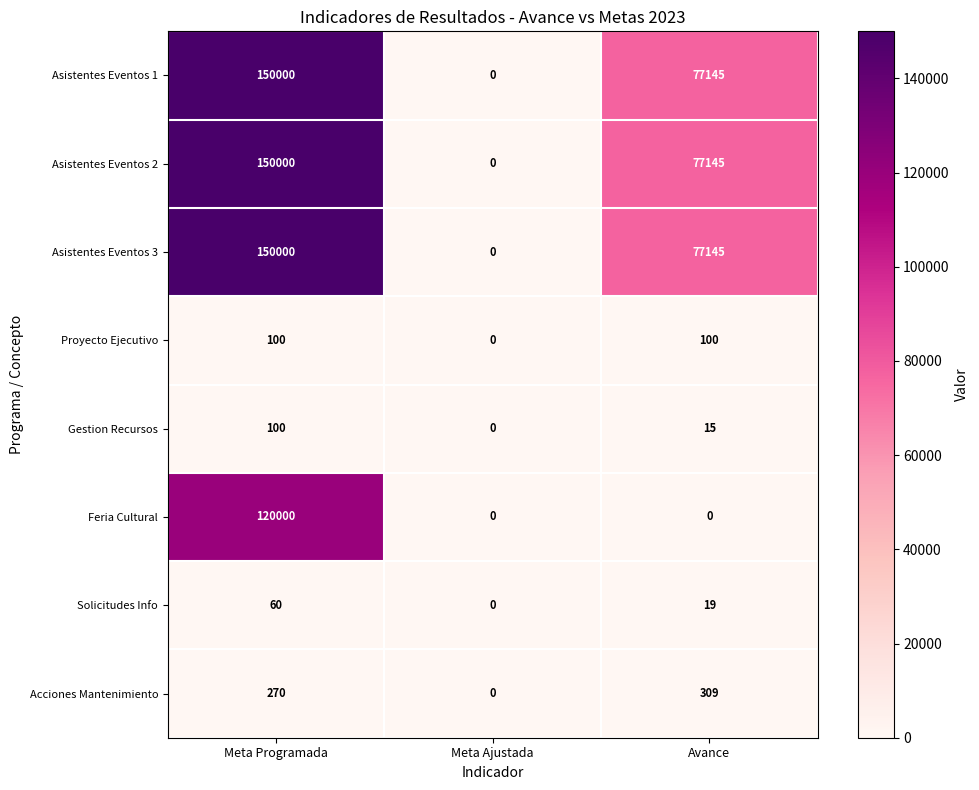

The Solicitudes Info series shows 88 at Meta Programada. True or false?

False